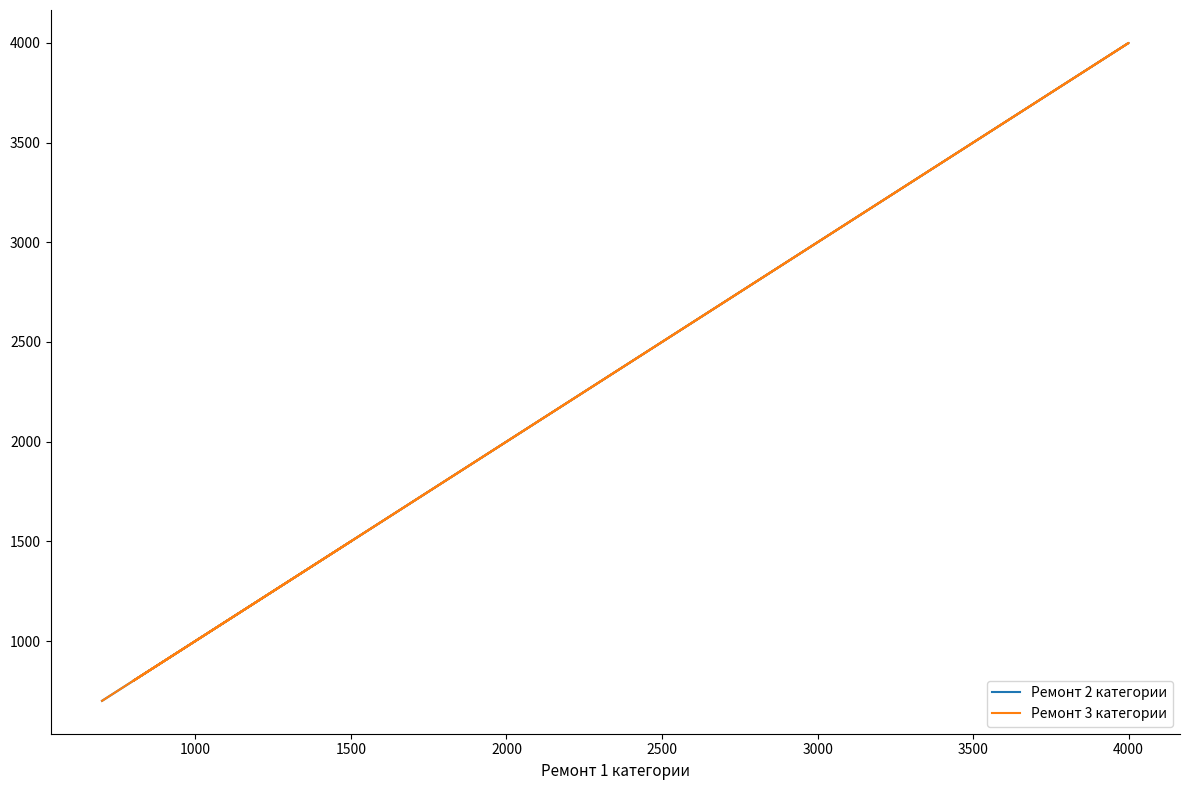

Which has a higher value, 2000 or 1500?

2000